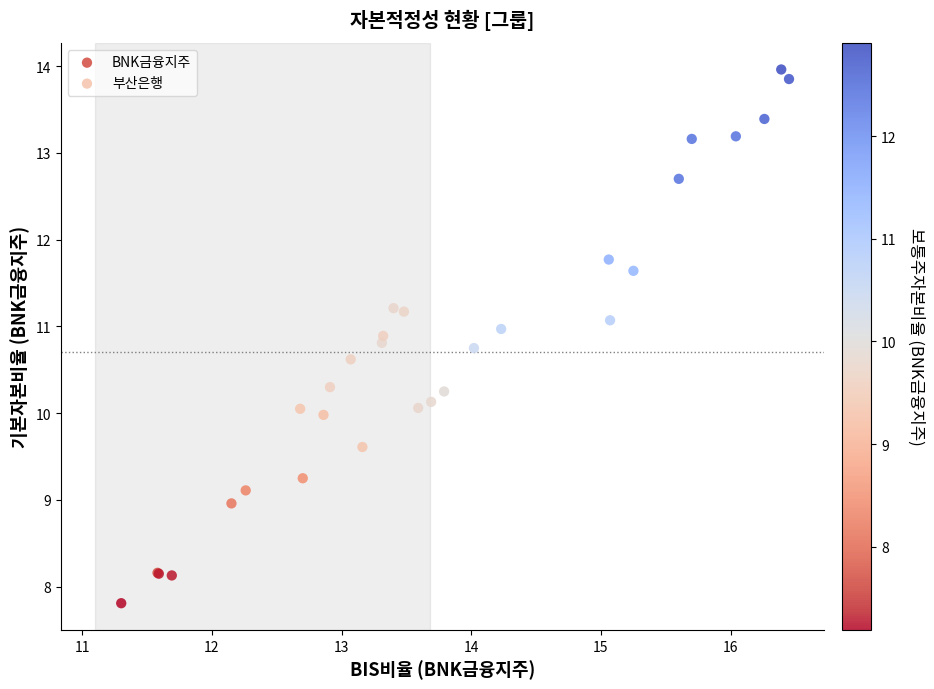

What are all the series names shown in the legend?

BNK금융지주, 부산은행